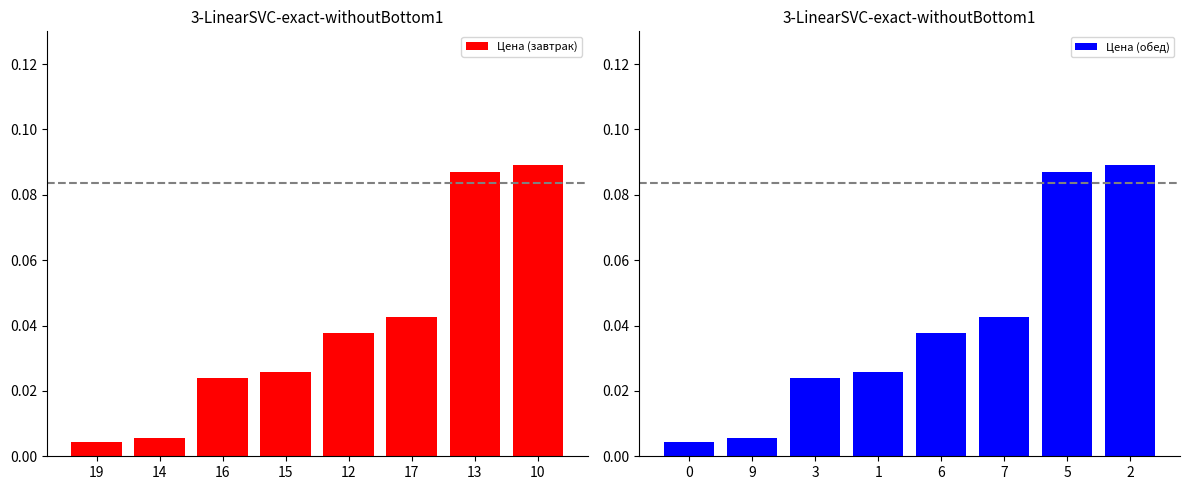

The Цена (завтрак) series shows 0.0 at 16. True or false?

False